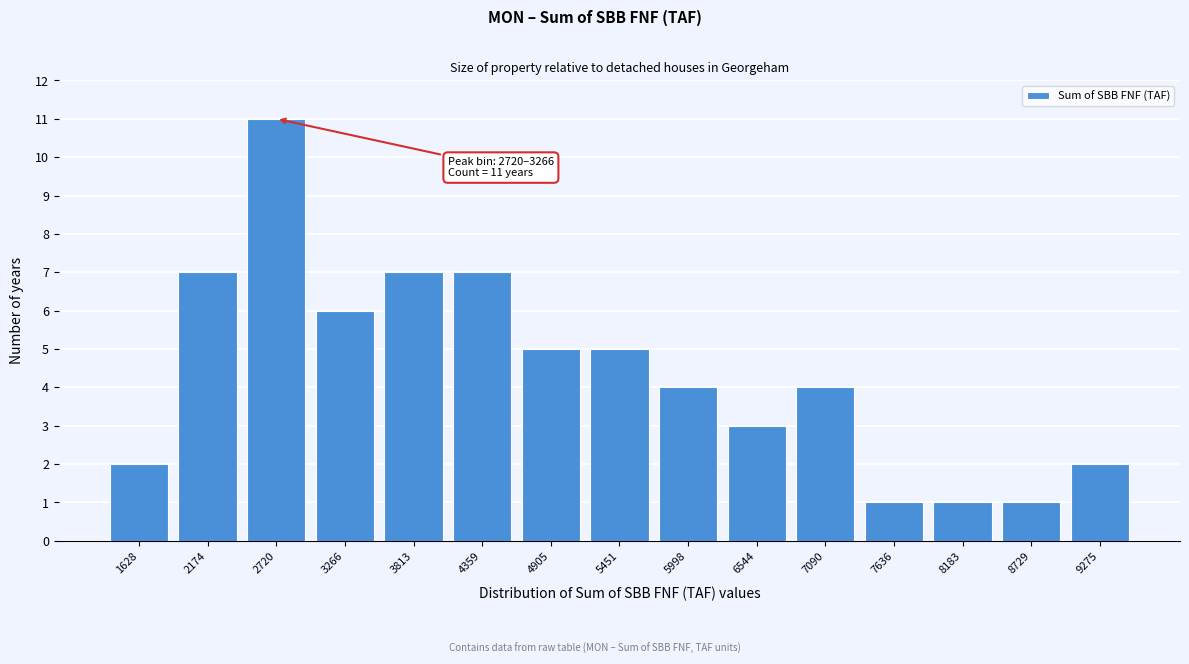

Reading right to left, extract all data points from this chart.

9275=2	8729=1	8183=1	7636=1	7090=4	6544=3	5998=4	5451=5	4905=5	4359=7	3813=7	3266=6	2720=11	2174=7	1628=2